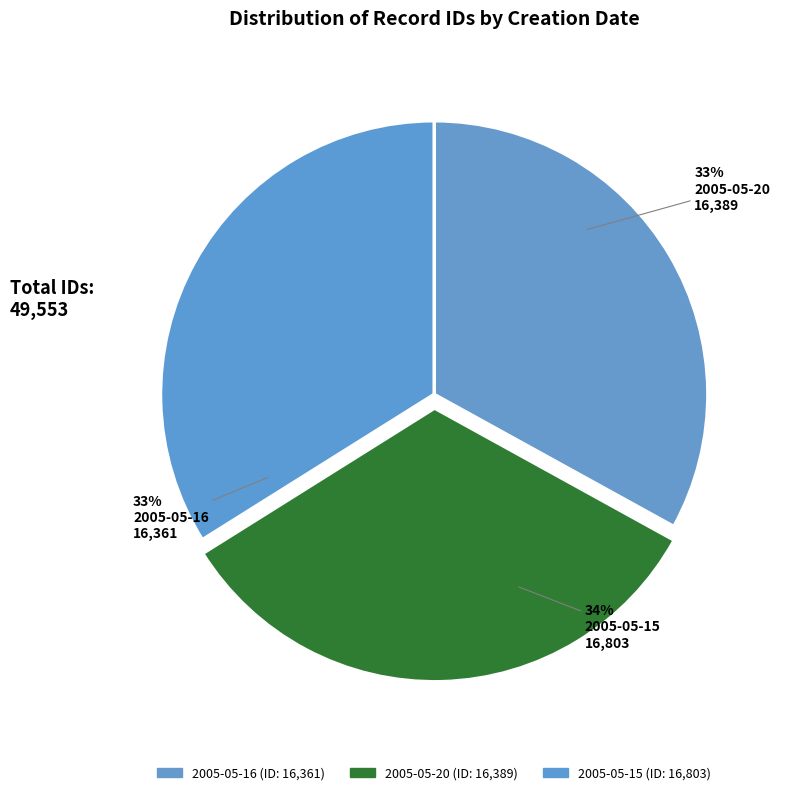

To the nearest percent, what is the difference between the largest and smallest slice percentages?

1%